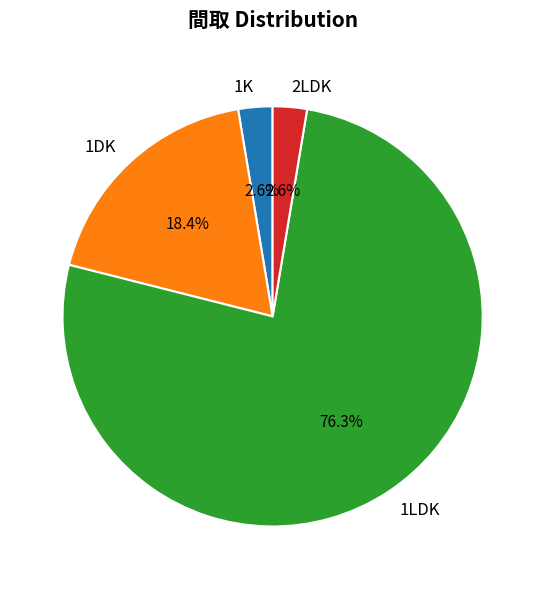

Do 2LDK and 1K together represent more than half of the pie?

No